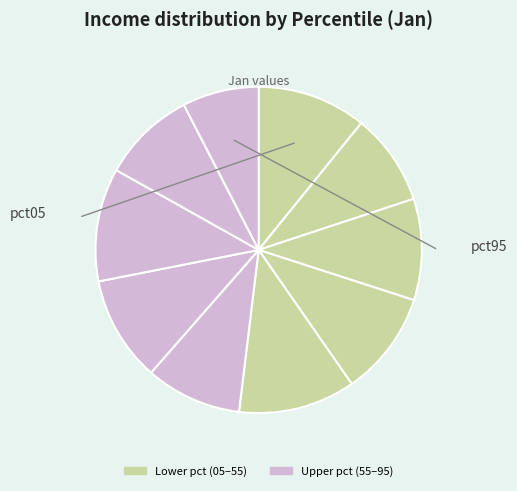

How many segments does this pie chart have?

10